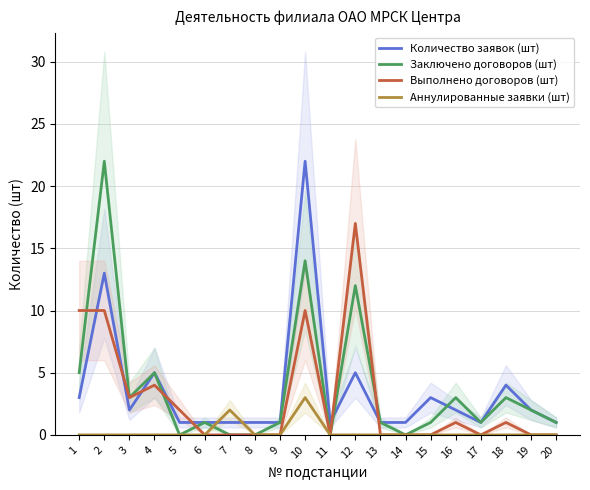

How many interior local peaks does the Аннулированные заявки (шт) series have?

2